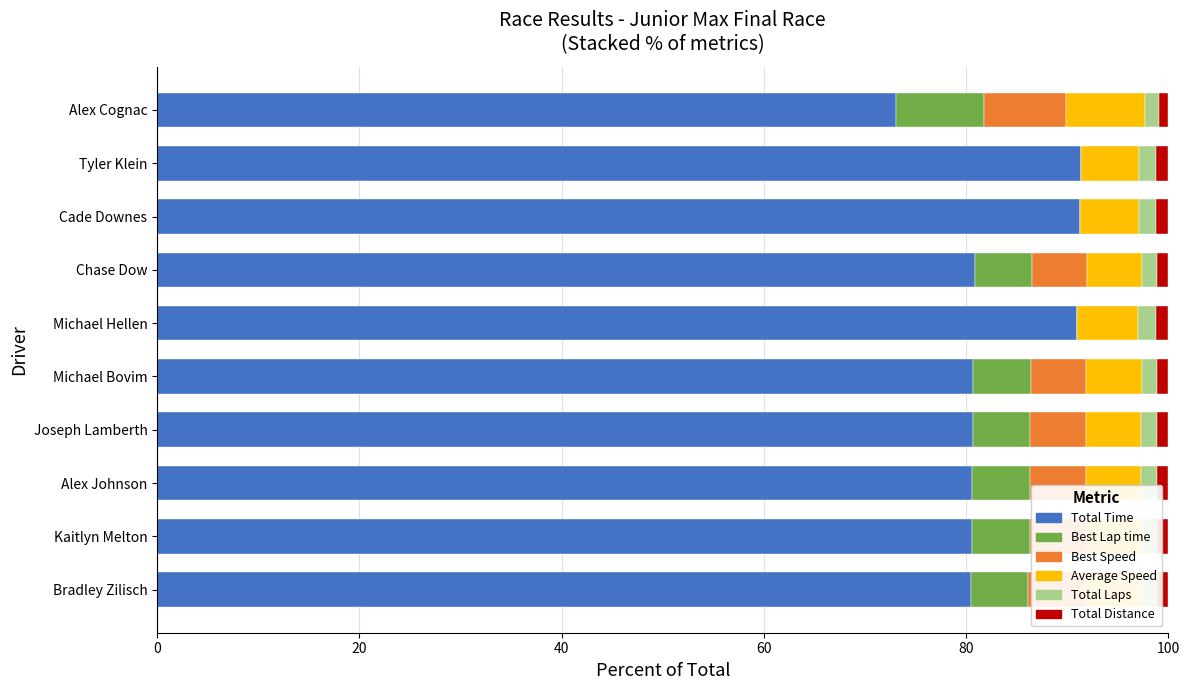

The Total Time series shows 80.7 at Michael Bovim. True or false?

True